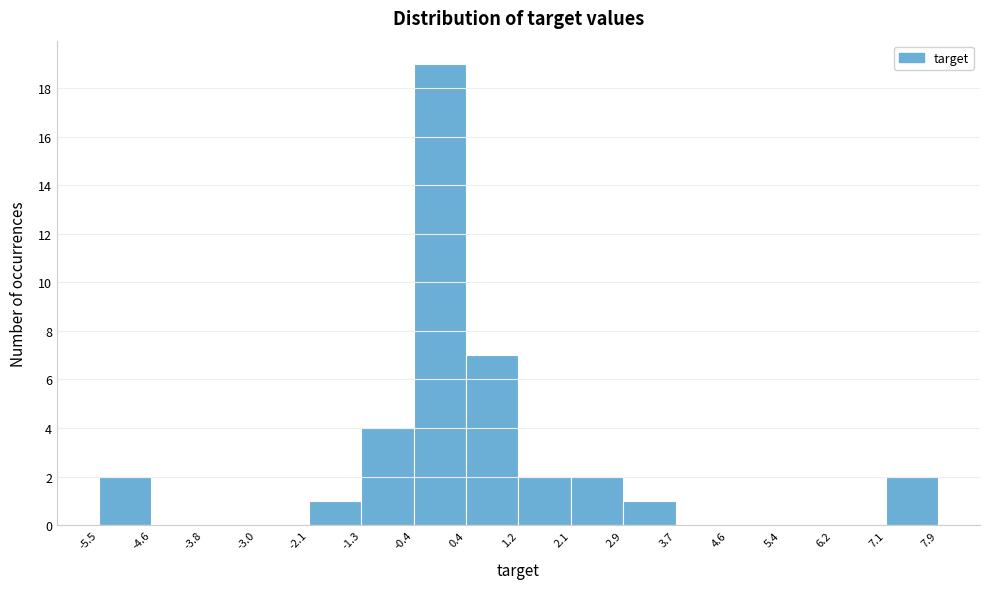

Which range on the x-axis has the tallest bar?

-0.4 to 0.4